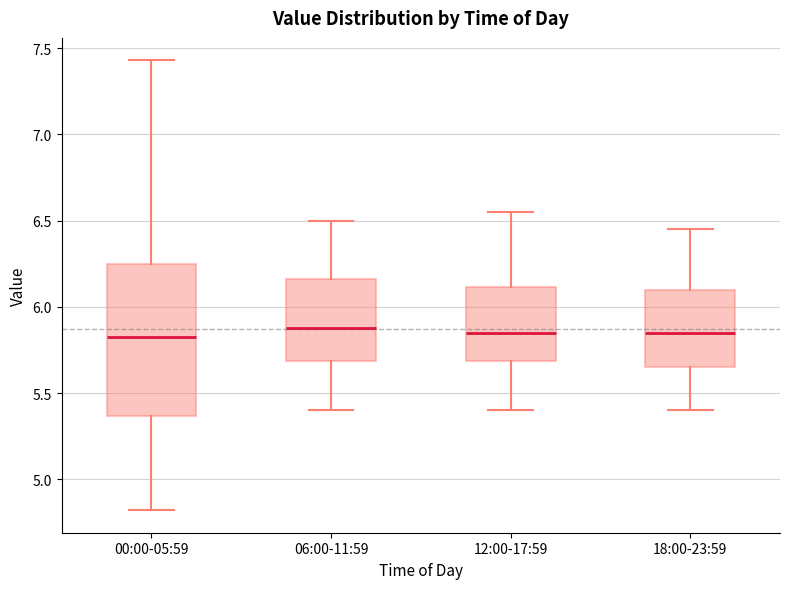

Where is the lower edge of the box for 18:00-23:59 on the y-axis? The values are not printed on the chart, so give them approximately, as read against the axis.

5.65